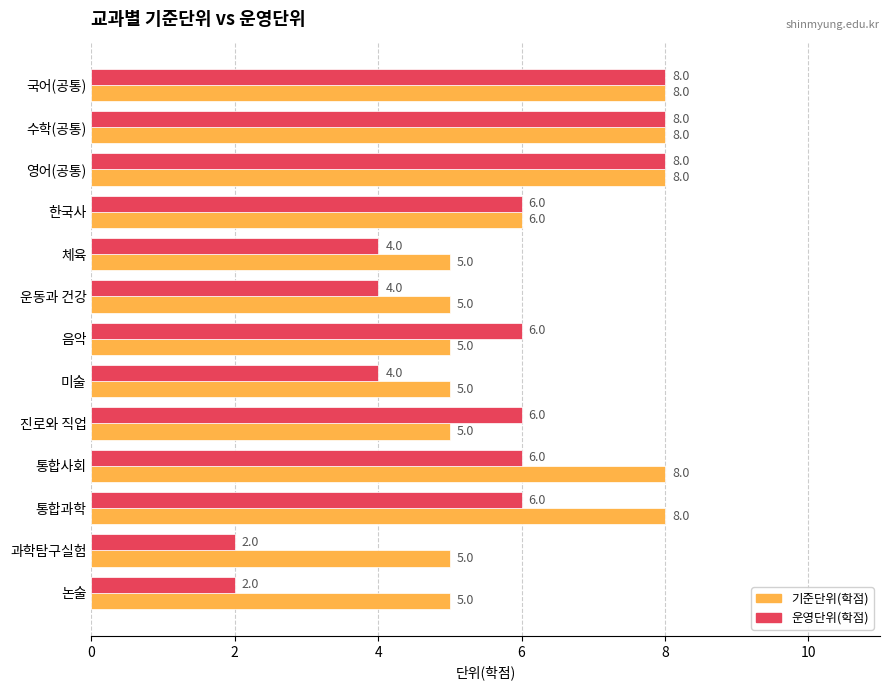

Which series has the widest spread of values?

운영단위(학점)